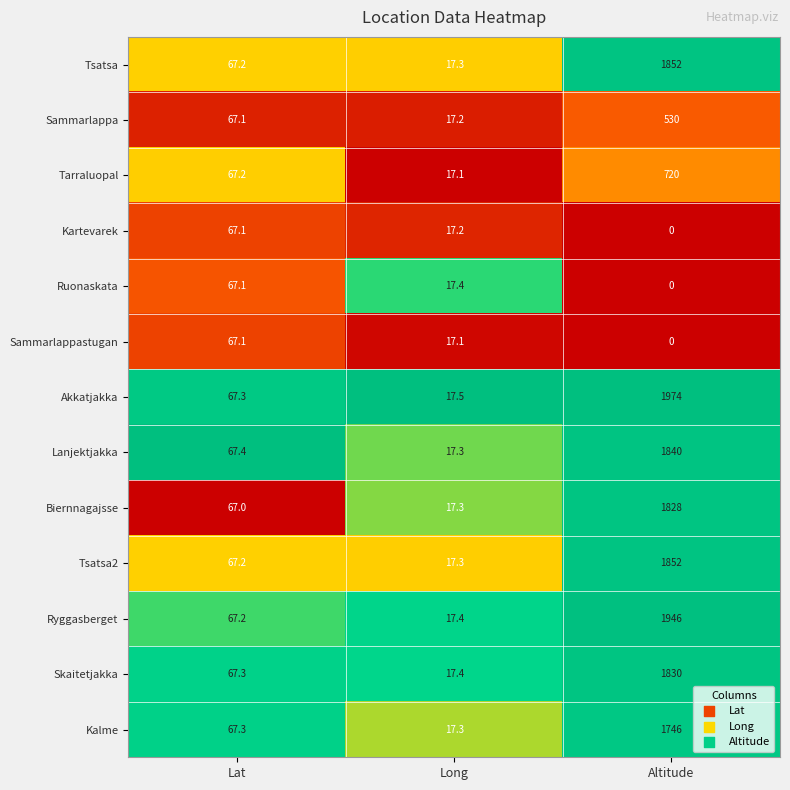

Which series has the widest spread of values?

Akkatjakka